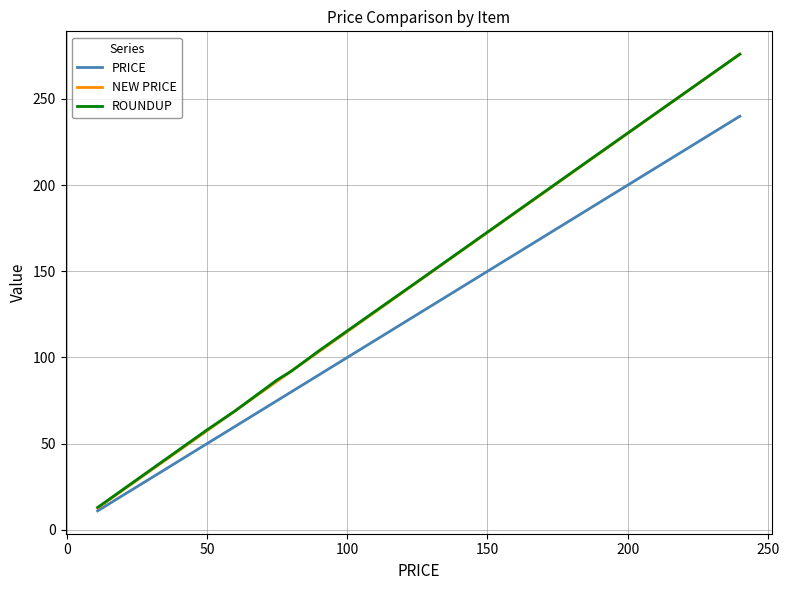

How many values in the ROUNDUP series are below 92?

5